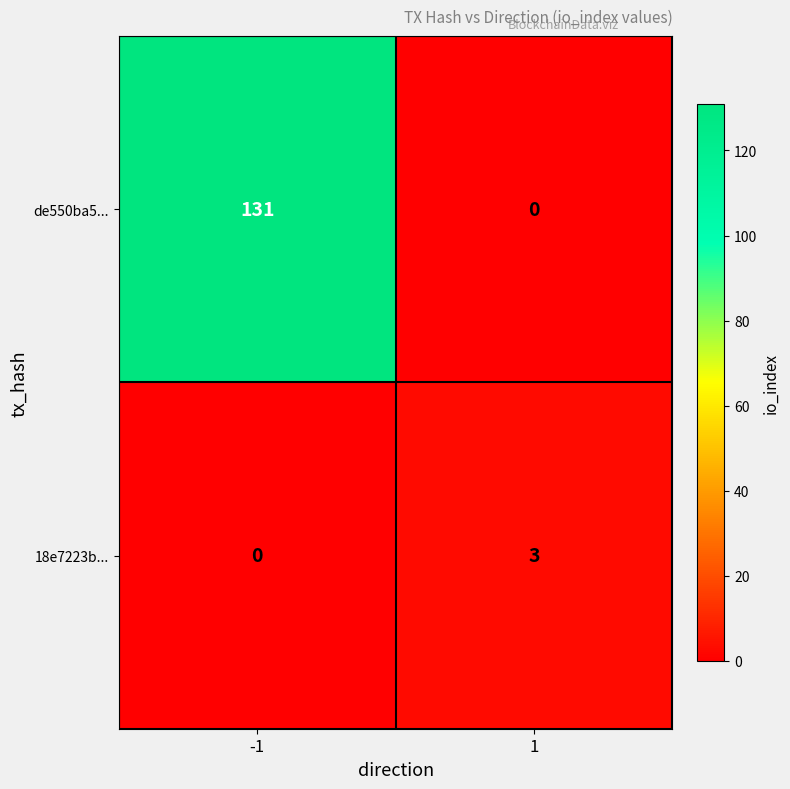

What is the difference between the 18e7223b... values at -1 and 1?

3